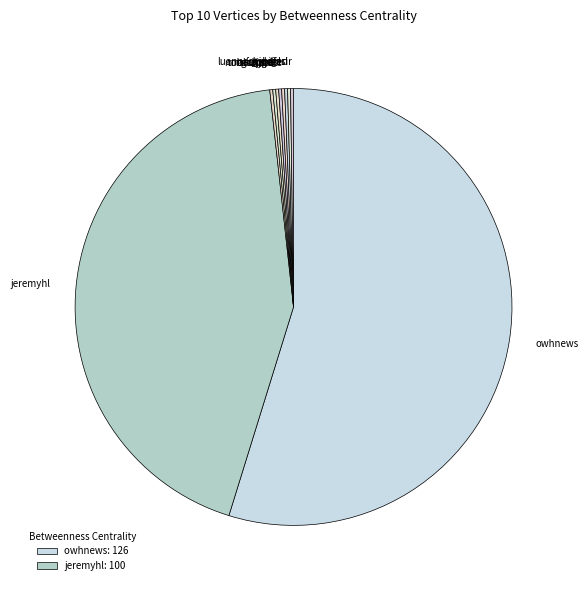

What is the largest slice in the pie chart?

owhnews